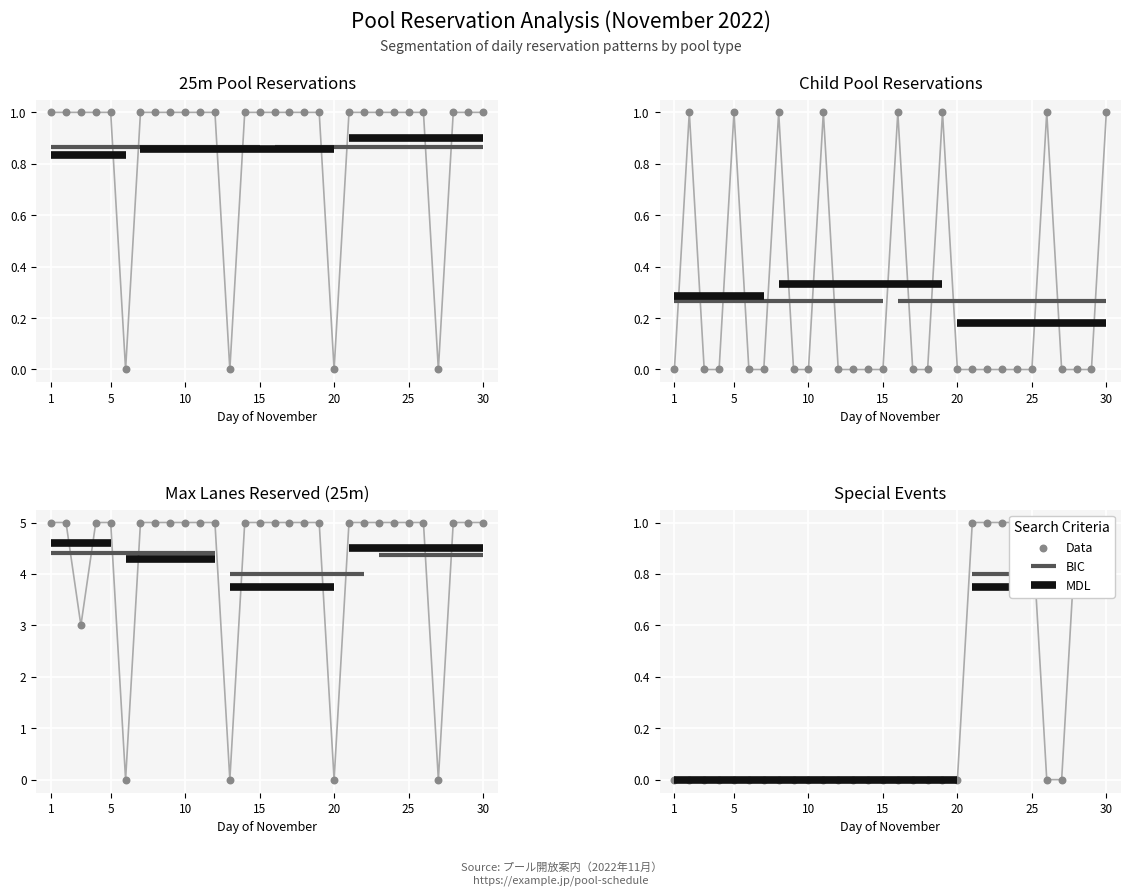

At how many categories does at least one series exceed 3?

25